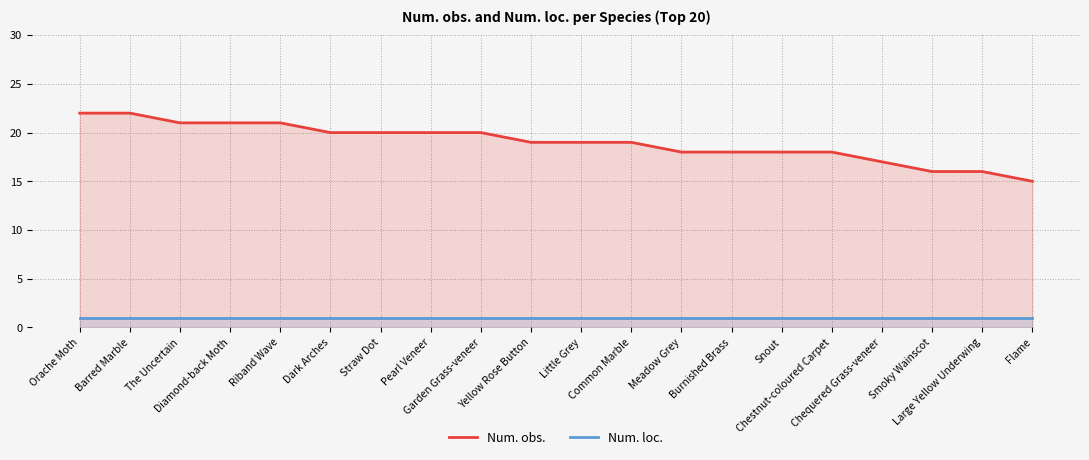

True or false: Num. loc. and Num. obs. intersect in this chart.

False